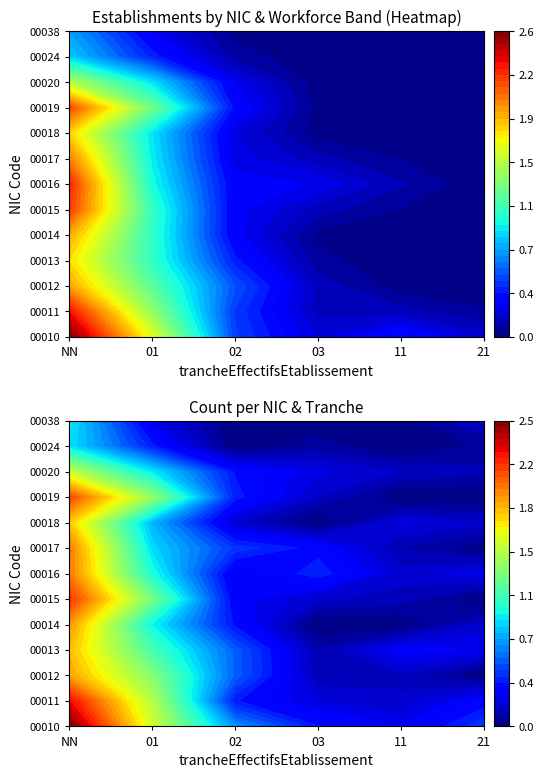

How many series are shown in this chart?

13